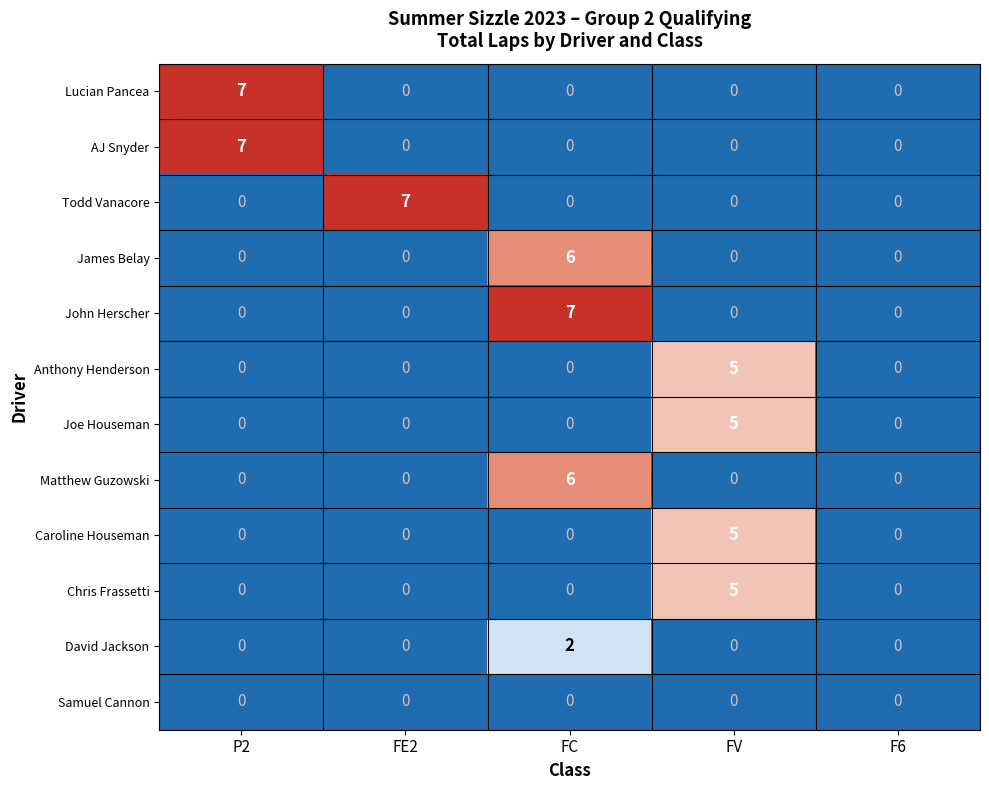

What is the difference between the maximum and minimum values in the AJ Snyder series?

7